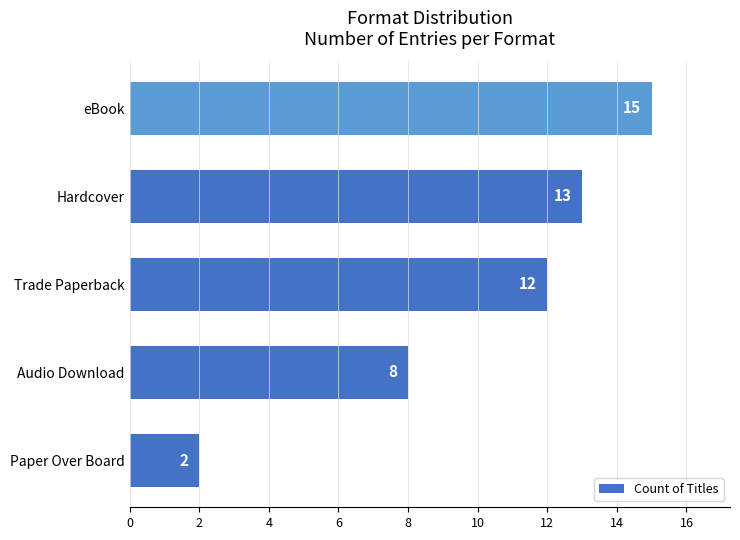

What is the average value?

10